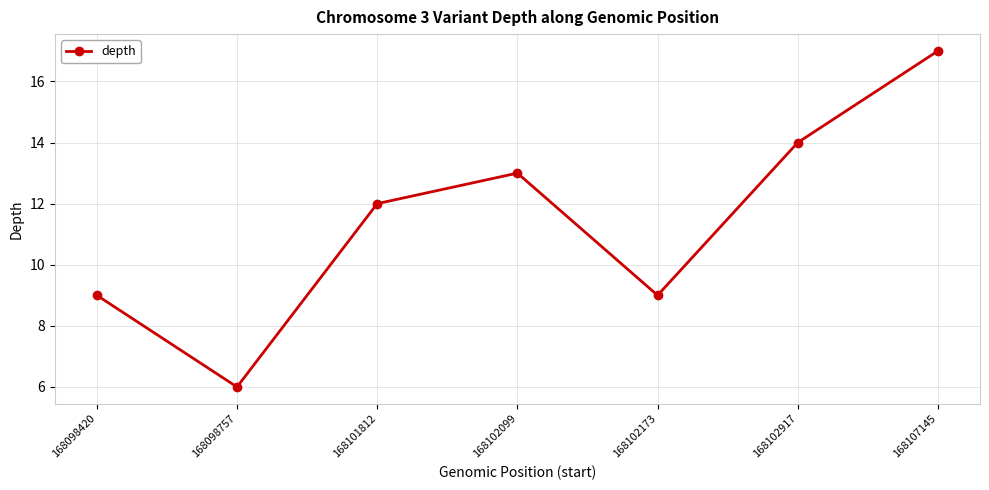

The chart shows a value of 12 at 168102173. True or false?

False